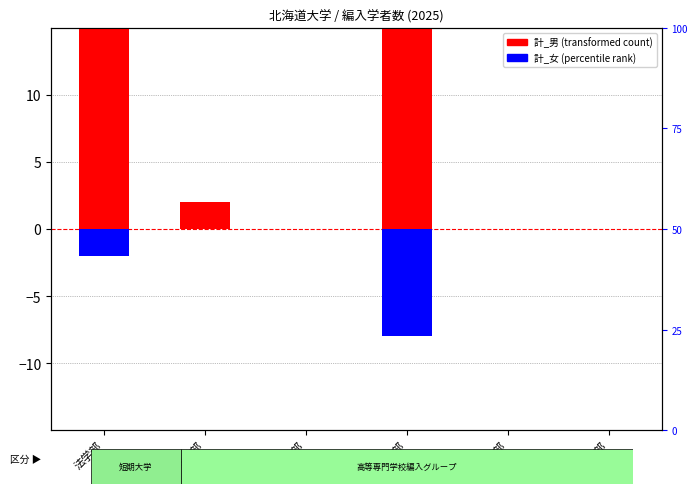

Between 法学部 and 農学部, which series saw the biggest shift?

計_男